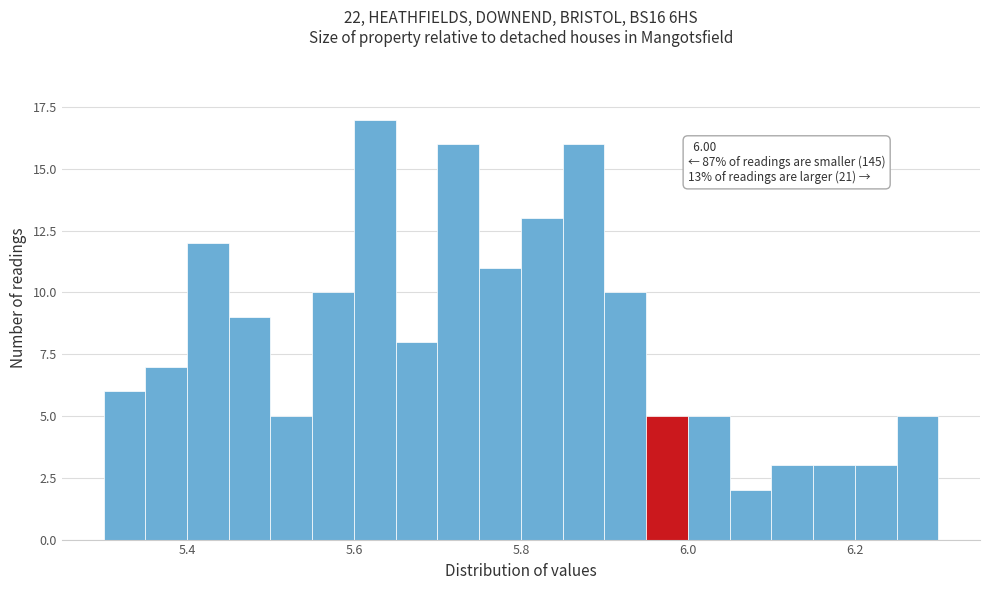

Around what value on the x-axis is the tallest bar? Give the approximate position of its centre, as read against the axis.

5.62